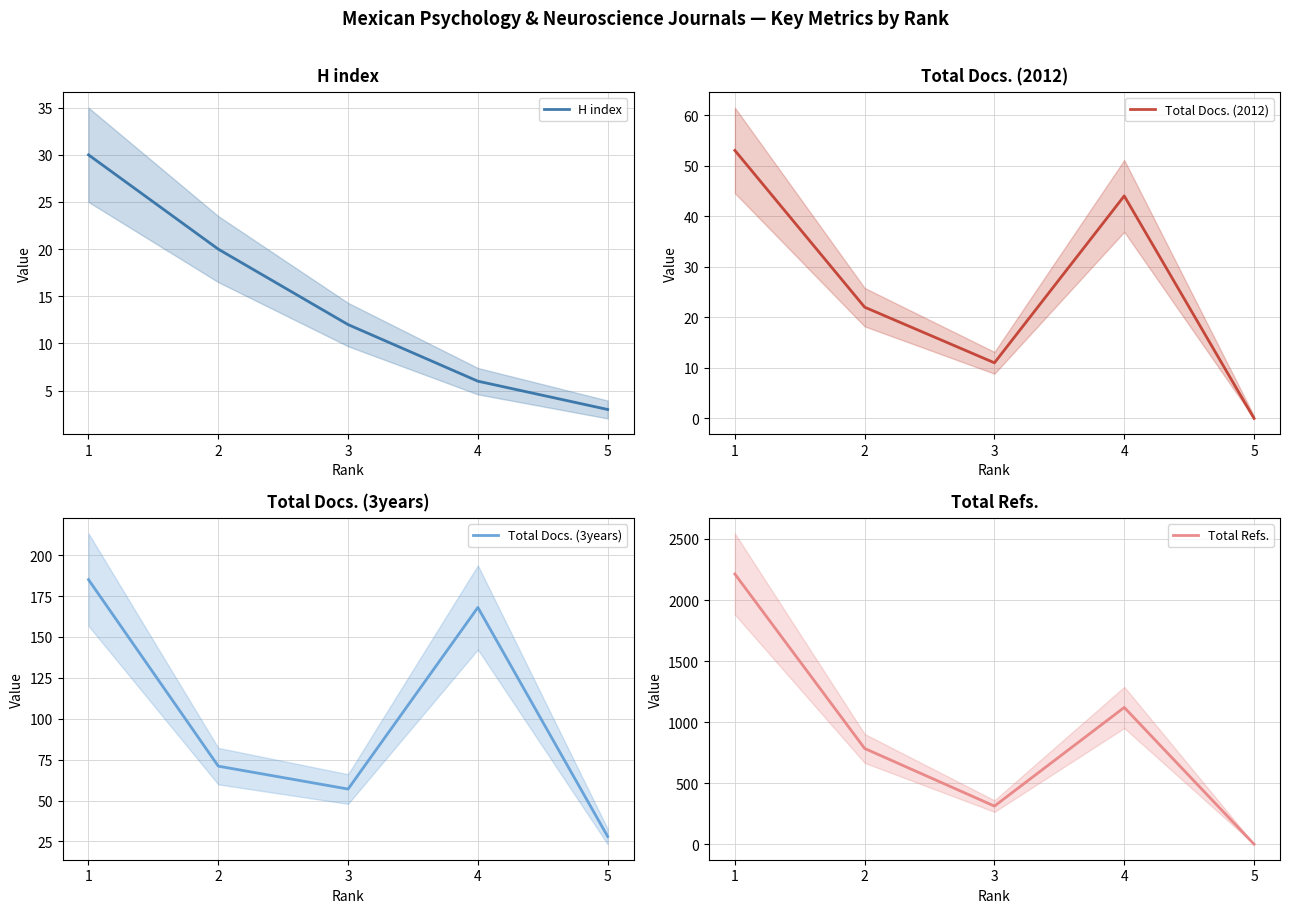

Rank the categories by Total Refs. value from highest to lowest.

1, 4, 2, 3, 5